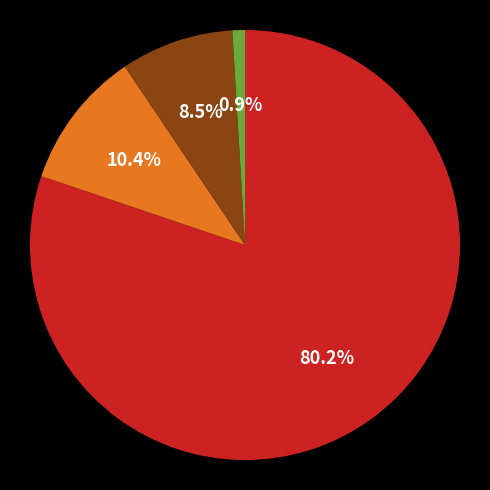

Is there any slice that represents more than half of the pie?

Yes